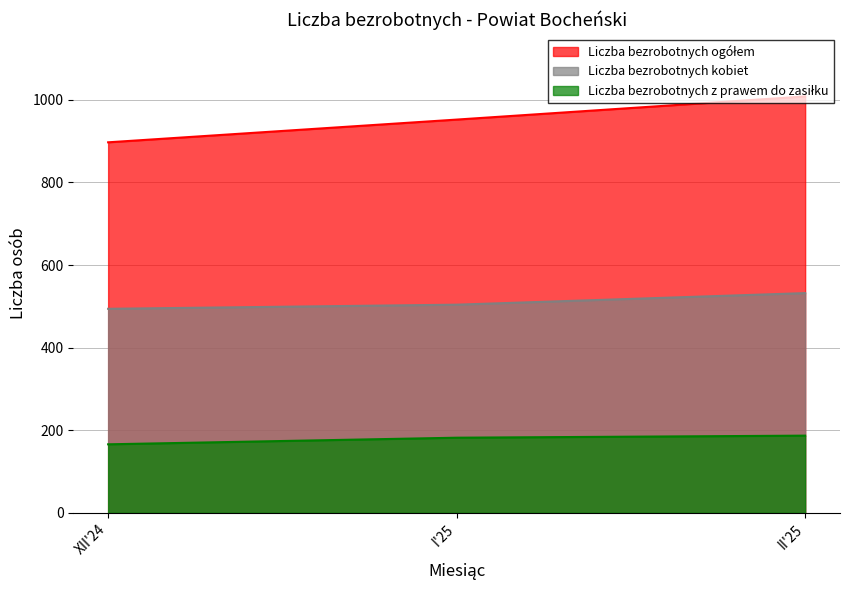

Reading left to right, transcribe all the data shown in this chart.

Liczba bezrobotnych ogółem: 897	952	1008
Liczba bezrobotnych kobiet: 494	504	532
Liczba bezrobotnych z prawem do zasiłku: 166	182	187